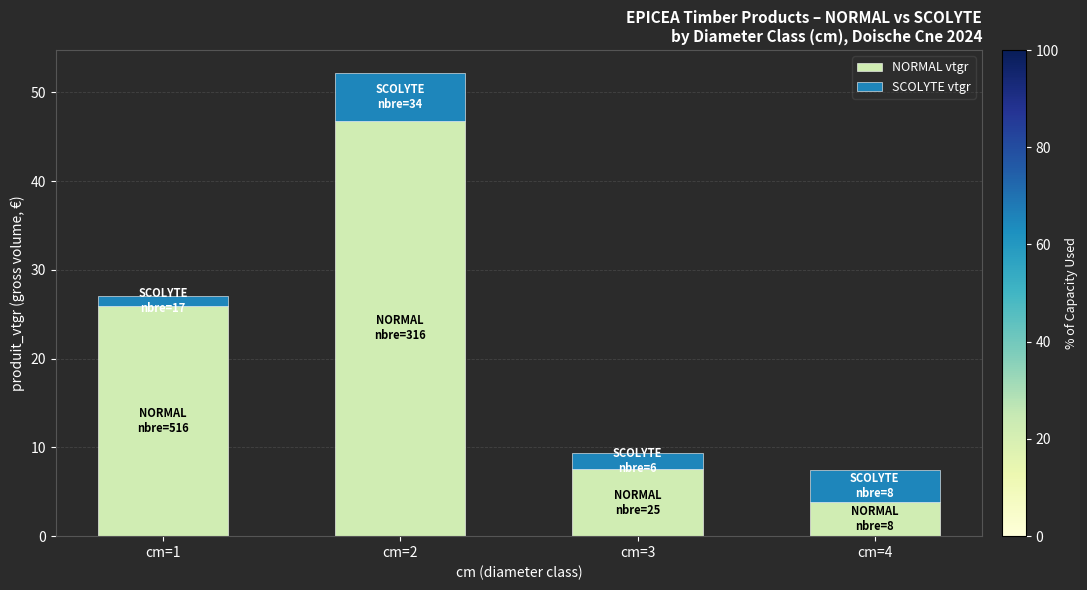

Count the number of categories in the chart.

4